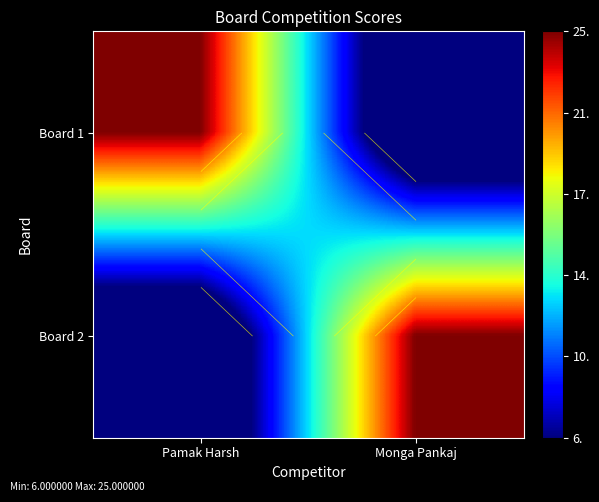

What is the total value across all series at Monga Pankaj?

25